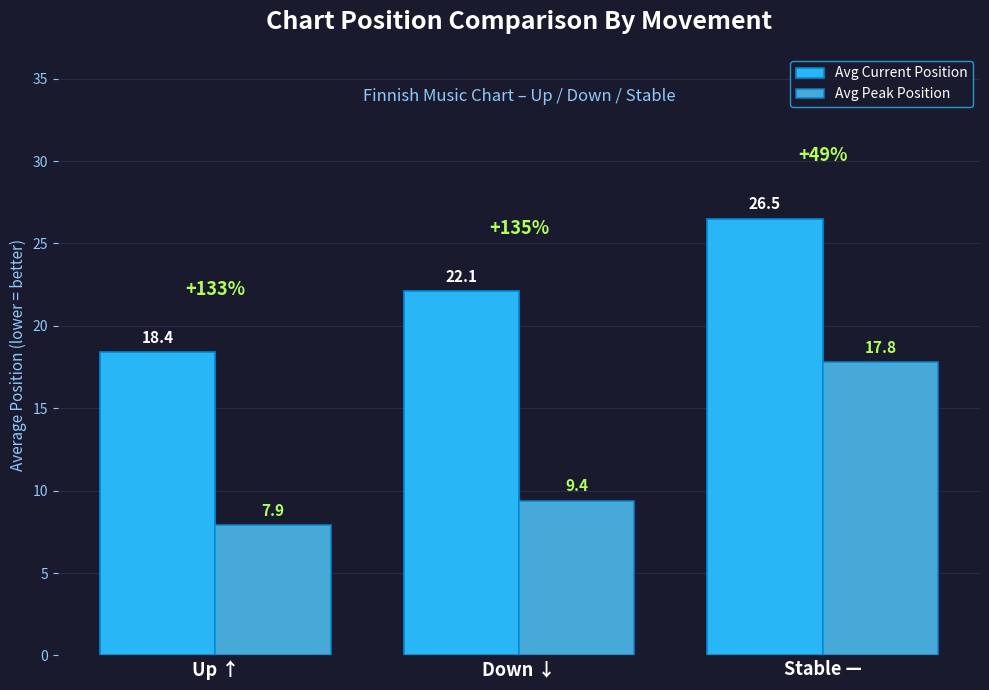

How many distinct data groups are displayed?

2